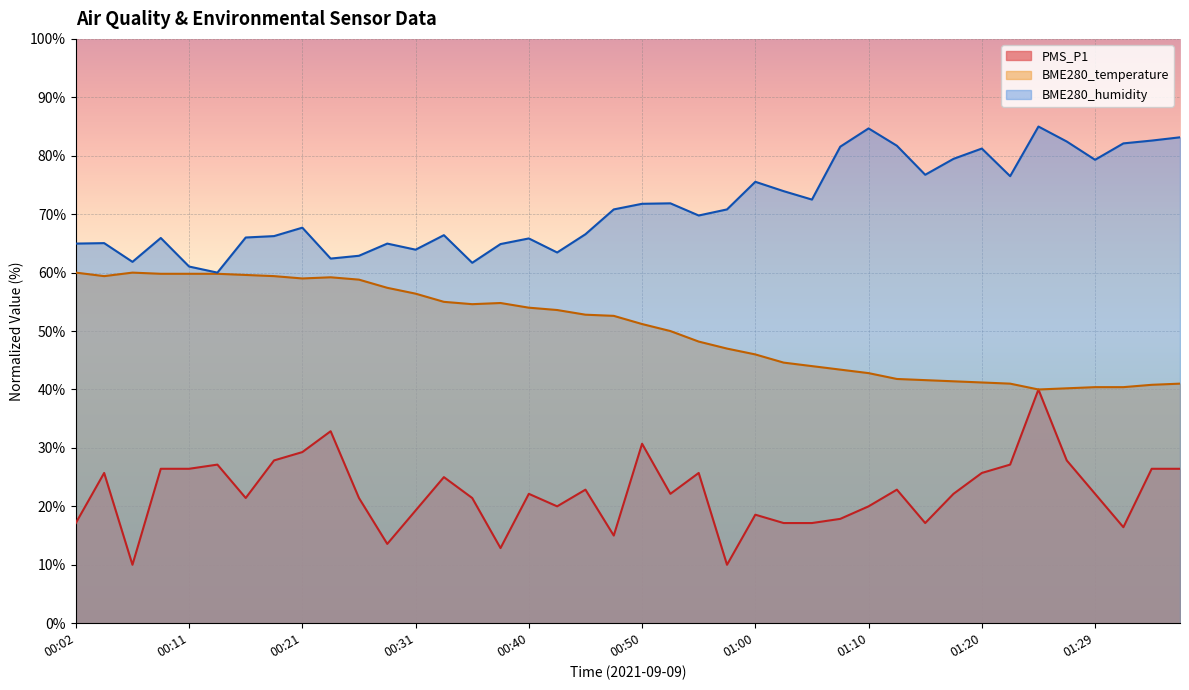

True or false: PMS_P1 and BME280_humidity cross at least once.

False